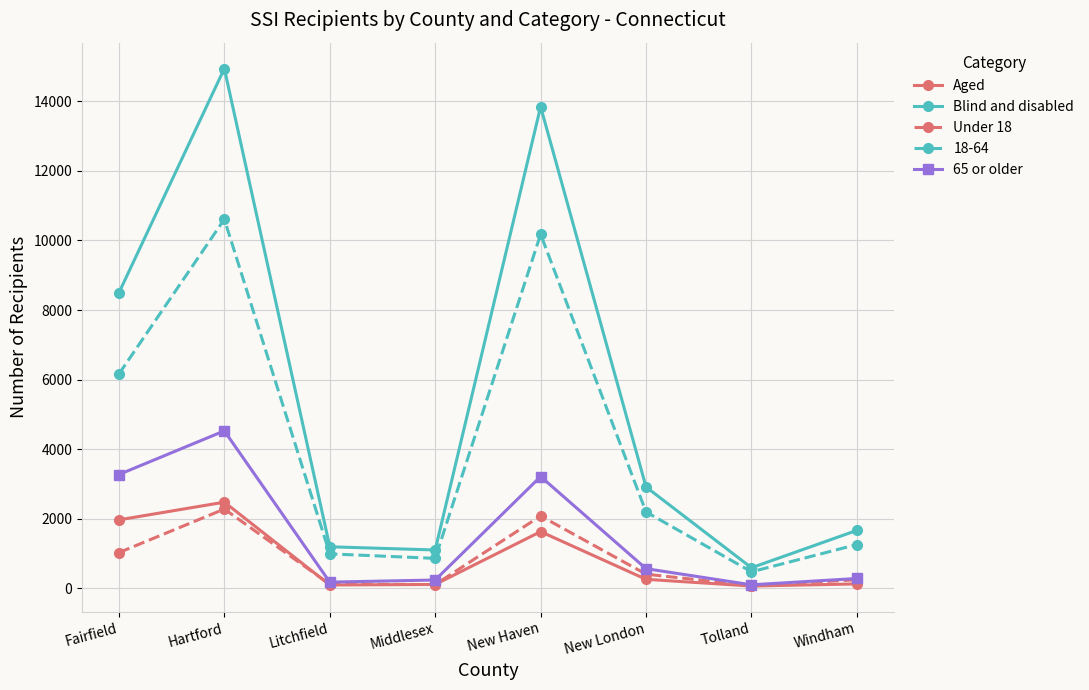

What is the difference between the Blind and disabled values at Tolland and Middlesex?

511